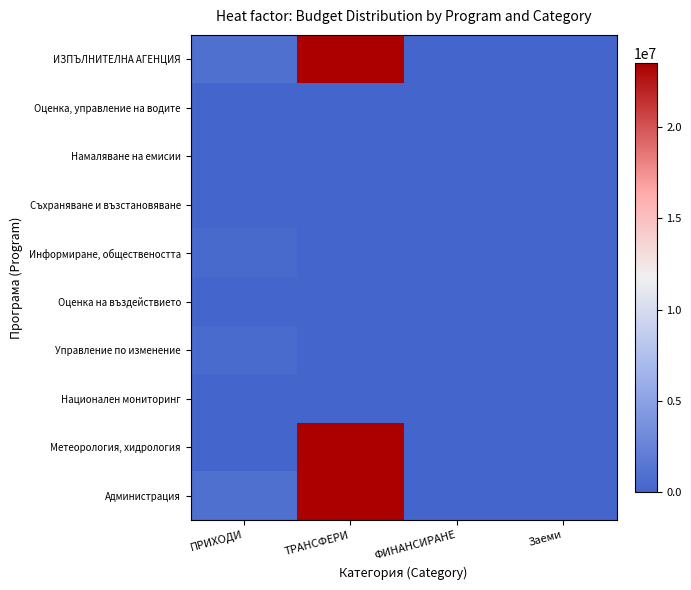

Reading left to right, extract all data points from this chart.

ИЗПЪЛНИТЕЛНА АГЕНЦИЯ: ПРИХОДИ=908397	ТРАНСФЕРИ=23513177	ФИНАНСИРАНЕ=0	Заеми=0
Оценка, управление на водите: ПРИХОДИ=0	ТРАНСФЕРИ=0	ФИНАНСИРАНЕ=0	Заеми=0
Намаляване на емисии: ПРИХОДИ=0	ТРАНСФЕРИ=0	ФИНАНСИРАНЕ=0	Заеми=0
Съхраняване и възстановяване: ПРИХОДИ=0	ТРАНСФЕРИ=0	ФИНАНСИРАНЕ=0	Заеми=0
Информиране, обществеността: ПРИХОДИ=380000	ТРАНСФЕРИ=0	ФИНАНСИРАНЕ=0	Заеми=0
Оценка на въздействието: ПРИХОДИ=0	ТРАНСФЕРИ=0	ФИНАНСИРАНЕ=0	Заеми=0
Управление по изменение: ПРИХОДИ=500000	ТРАНСФЕРИ=0	ФИНАНСИРАНЕ=0	Заеми=0
Национален мониторинг: ПРИХОДИ=0	ТРАНСФЕРИ=0	ФИНАНСИРАНЕ=0	Заеми=0
Метеорология, хидрология: ПРИХОДИ=28397	ТРАНСФЕРИ=23513177	ФИНАНСИРАНЕ=0	Заеми=0
Администрация: ПРИХОДИ=908397	ТРАНСФЕРИ=23513177	ФИНАНСИРАНЕ=0	Заеми=0